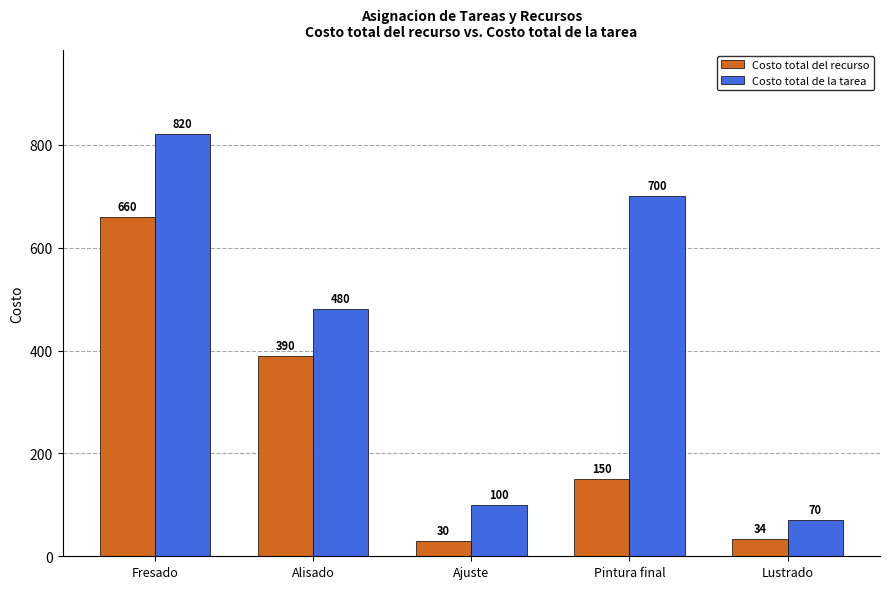

At Ajuste, list the series in order from smallest to largest.

Costo total del recurso, Costo total de la tarea